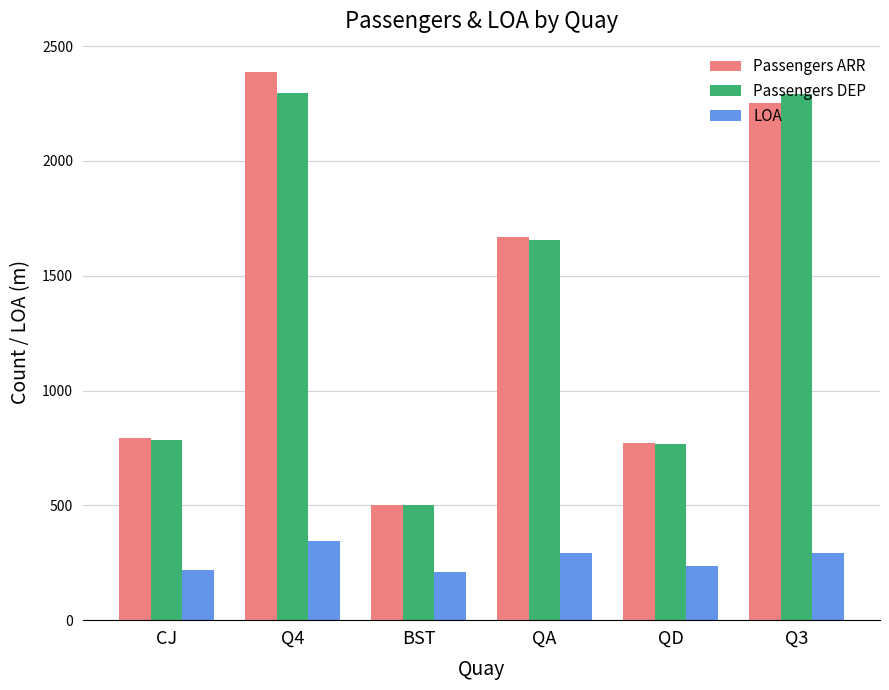

At which category is the sum across all series the highest?

Q4